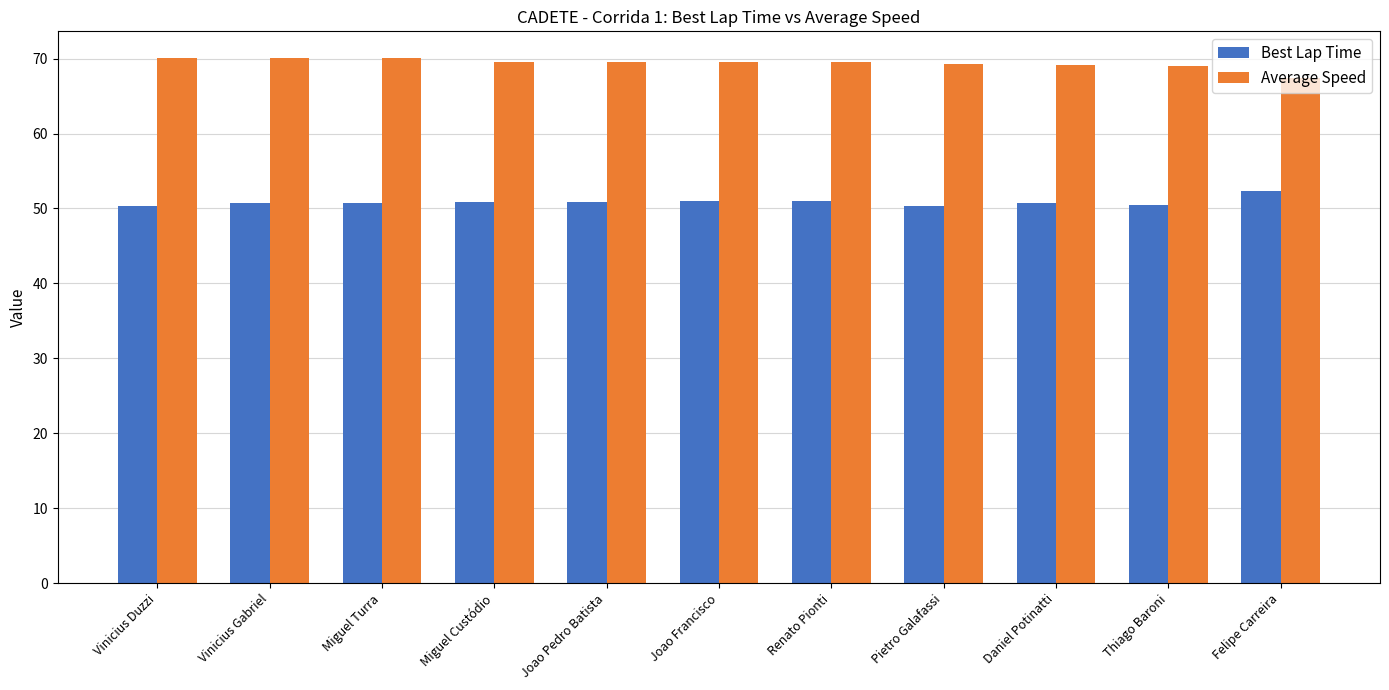

How many distinct data groups are displayed?

2